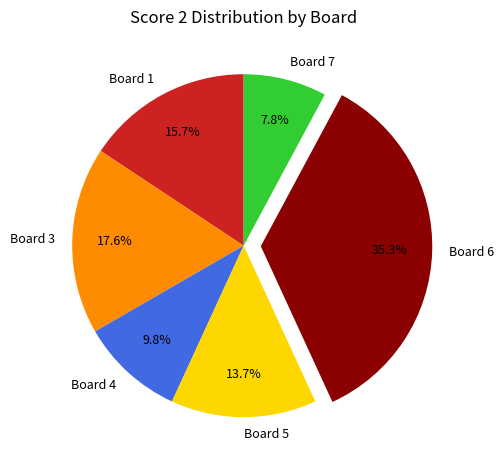

To the nearest percent, what is the average slice percentage?

17%